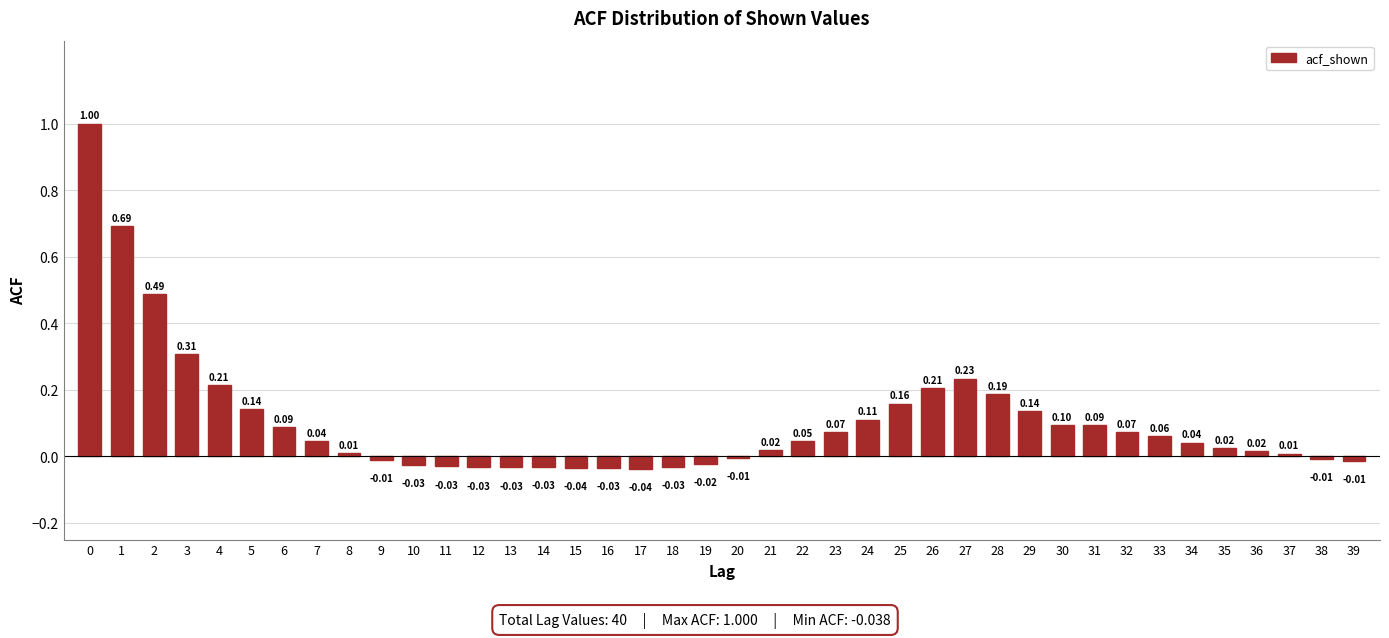

What is the sum of all values?

4.2